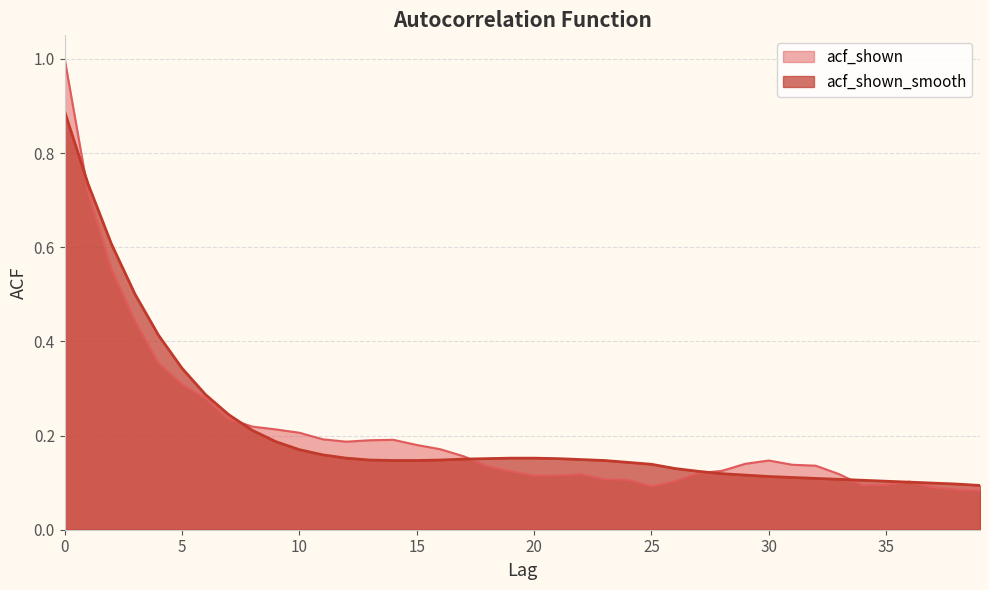

What is the average value of the acf_shown series?

0.2